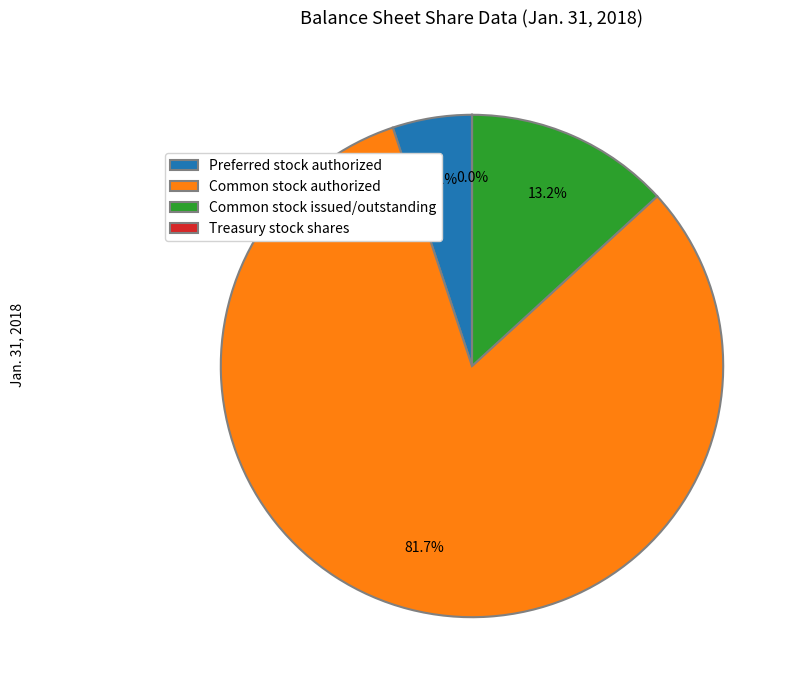

Which slice represents more than half of the pie?

Common stock authorized